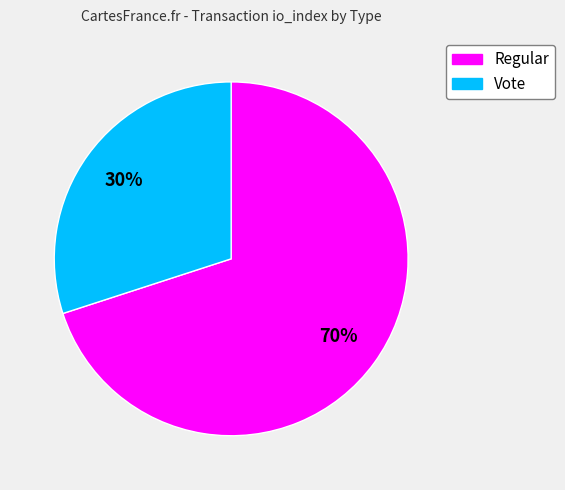

To the nearest percent, what is the difference between the largest and smallest slice percentages?

40%